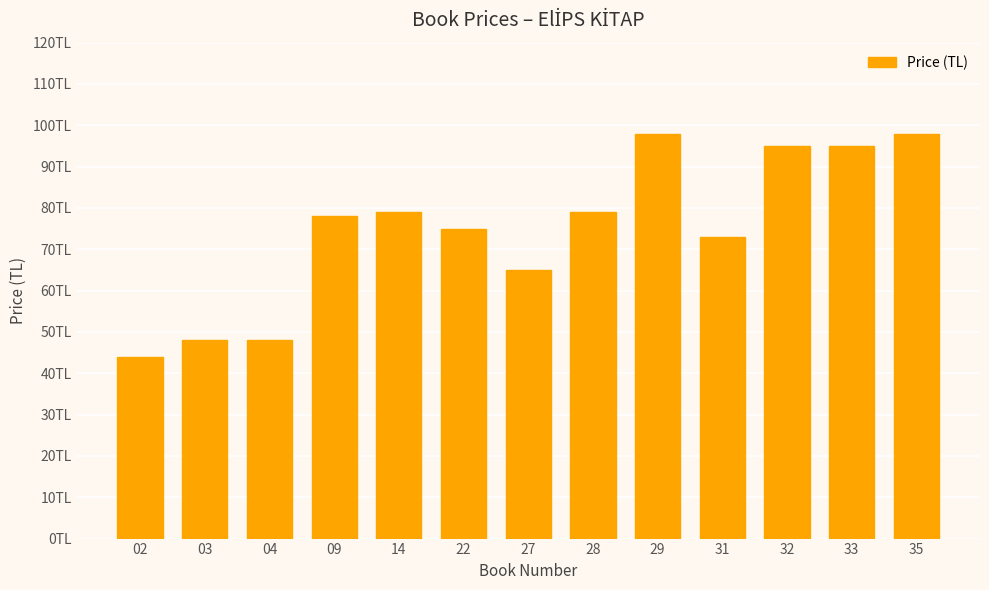

What is the sum of all values?

975